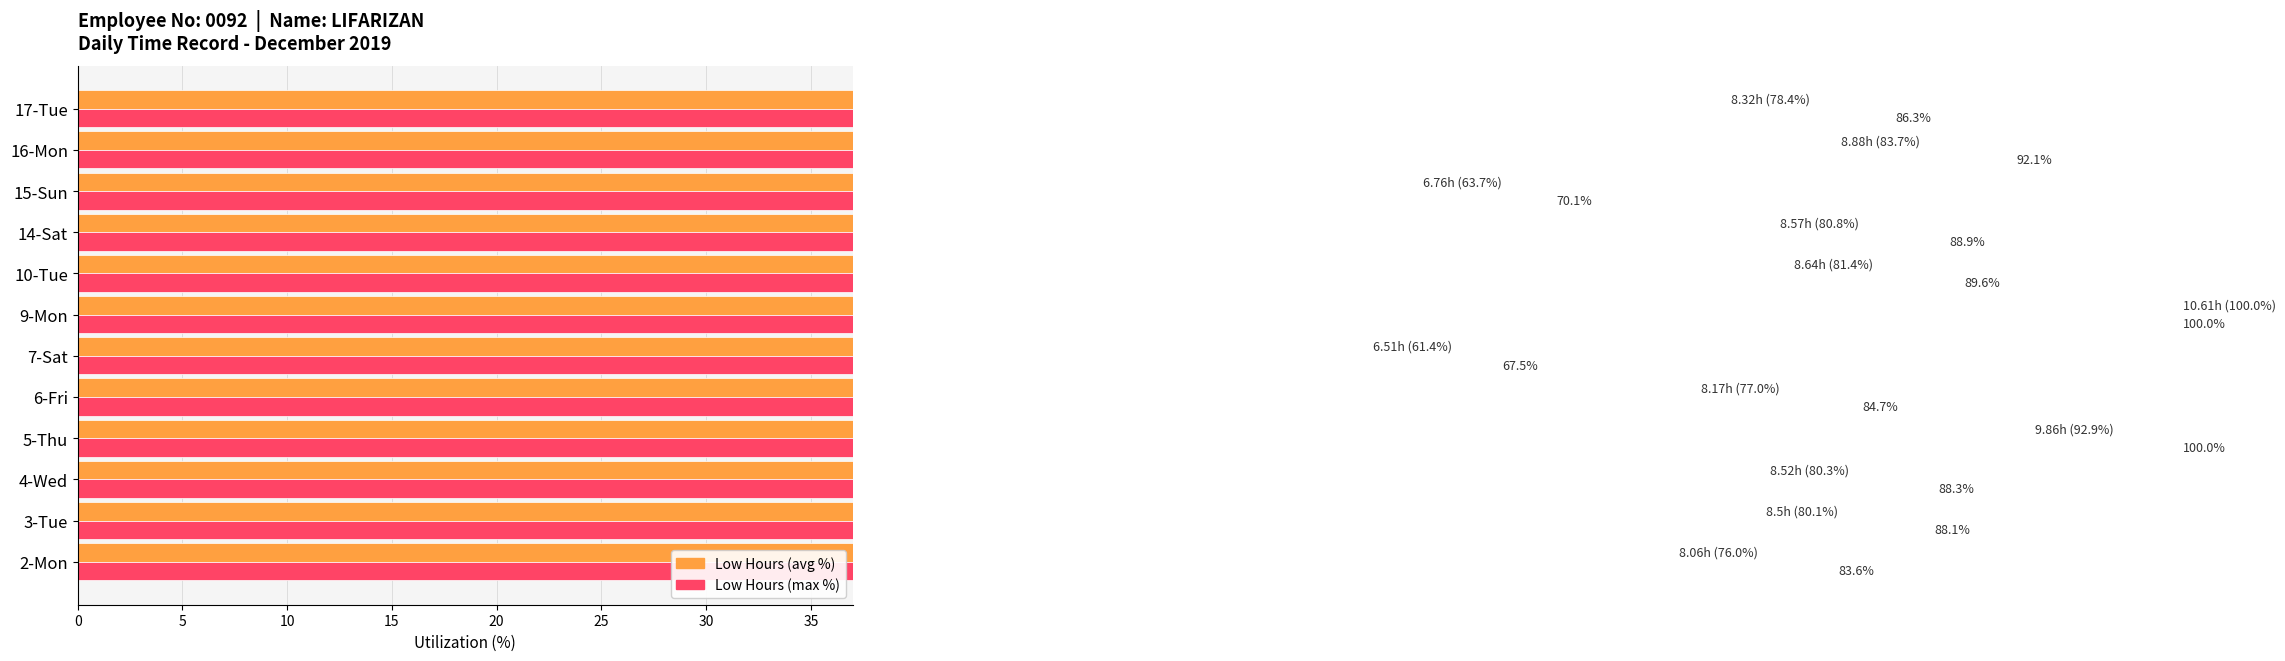

What is the sum of all Low Hours (max %) values?

1039.0